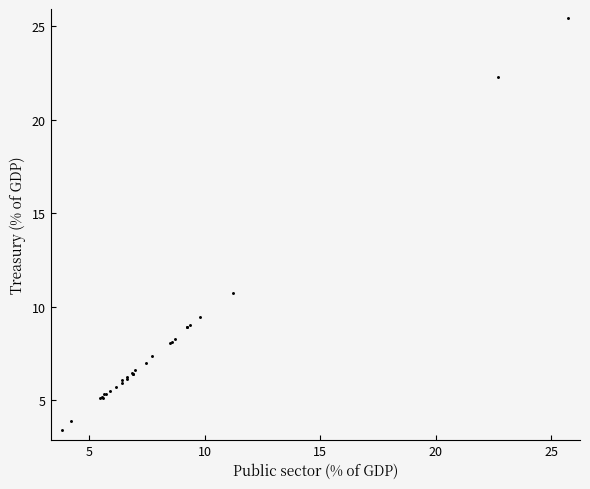

What Y value in the scatter plot is closest to 14?

10.8